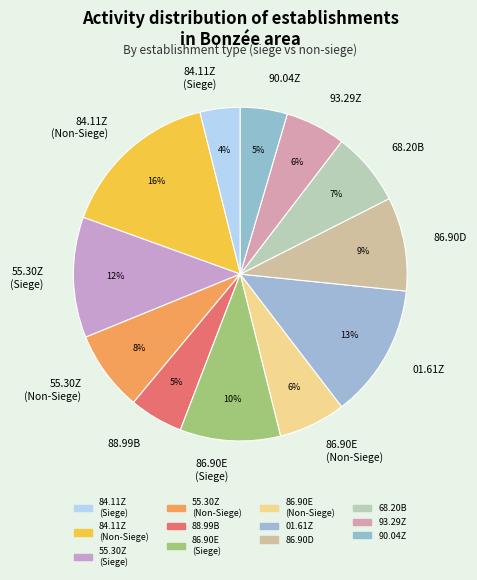

Which has a higher value, 84.11Z (Non-Siege) or 93.29Z?

84.11Z (Non-Siege)